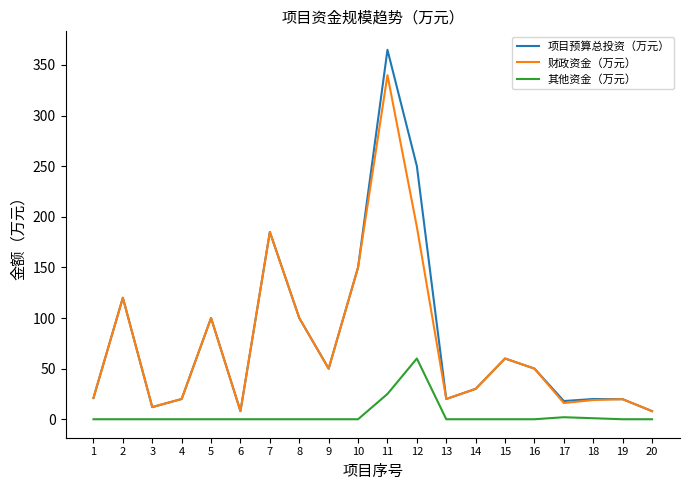

How many categories are shown in the chart?

20